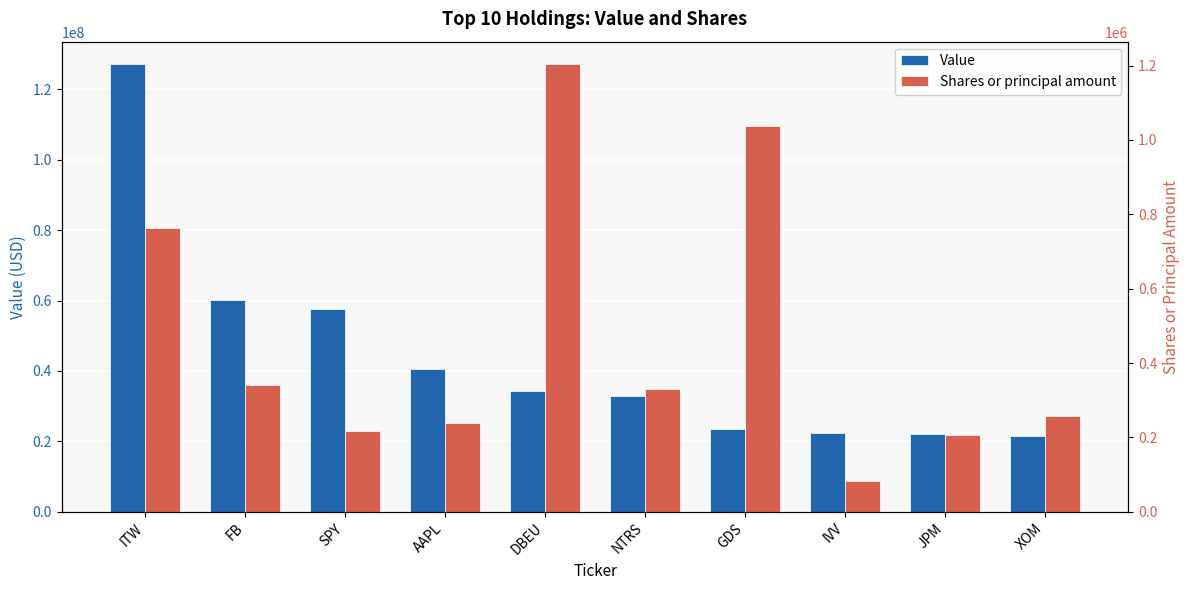

Reading right to left, extract all data points from this chart.

Value: 21468000	22009000	22340000	23398000	32977000	34217000	40626000	57725000	60077000	127159000
Shares or principal amount: 256669	205804	83095	1038511	330130	1203983	240063	216312	340454	762114